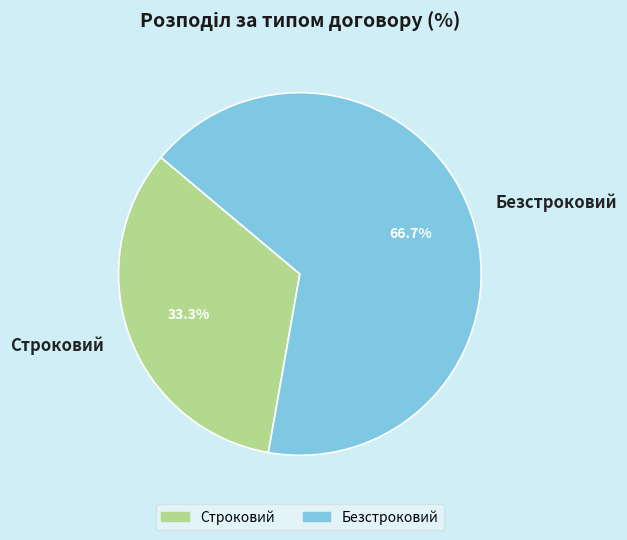

What percentage do Строковий and Безстроковий together represent?

100.0%